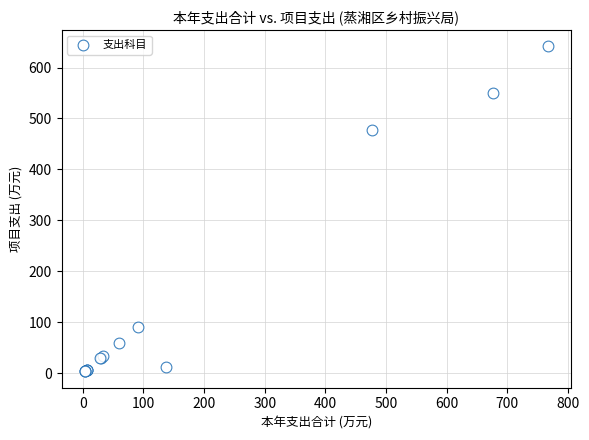

What Y value in the scatter plot is closest to 322?

476.8